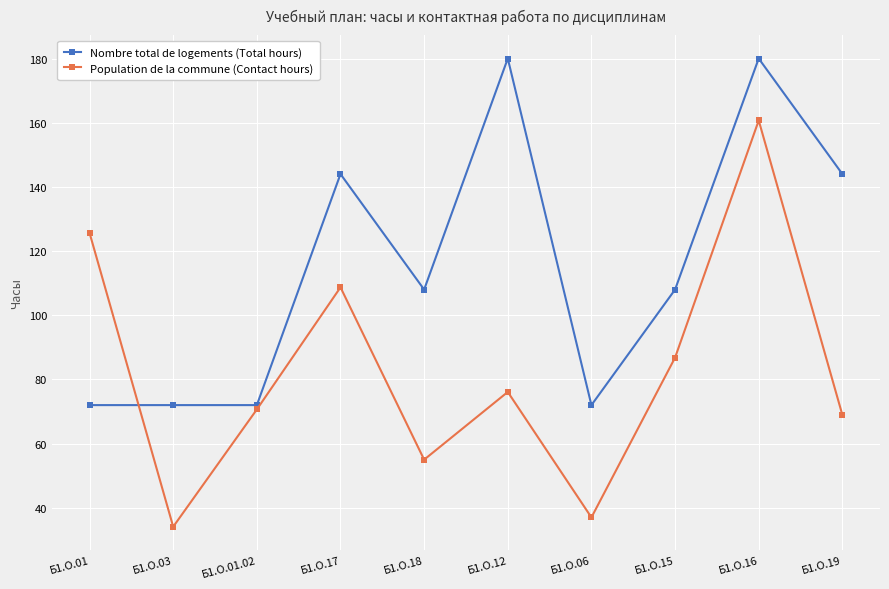

What is the sum of the Nombre total de logements (Total hours) values at Б1.О.12 and Б1.О.01?

252.0